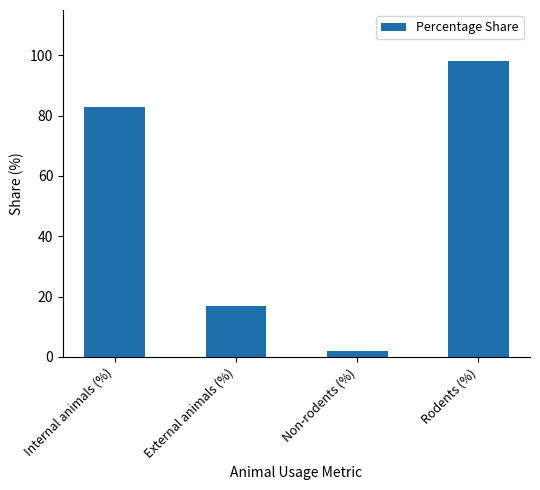

What is the difference between the second highest and minimum values?

81